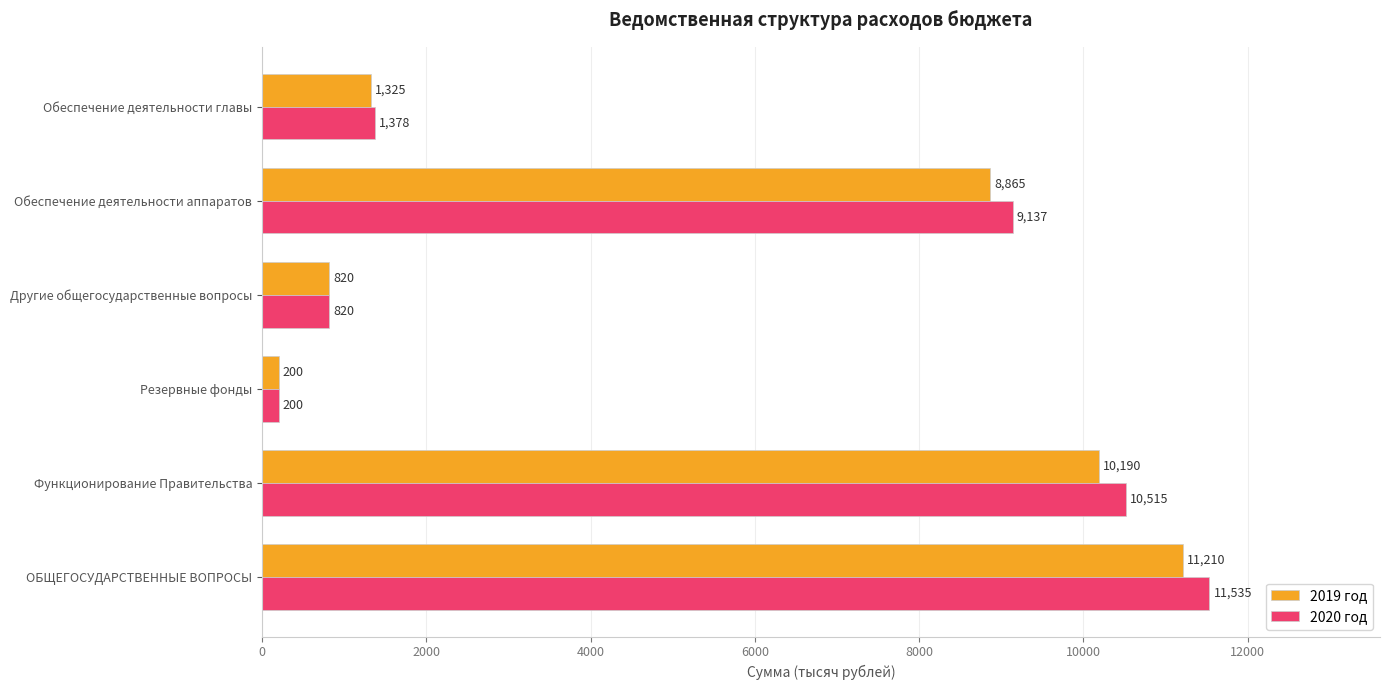

Rank the categories by 2020 год value from lowest to highest.

Резервные фонды, Другие общегосударственные вопросы, Обеспечение деятельности главы, Обеспечение деятельности аппаратов, Функционирование Правительства, ОБЩЕГОСУДАРСТВЕННЫЕ ВОПРОСЫ